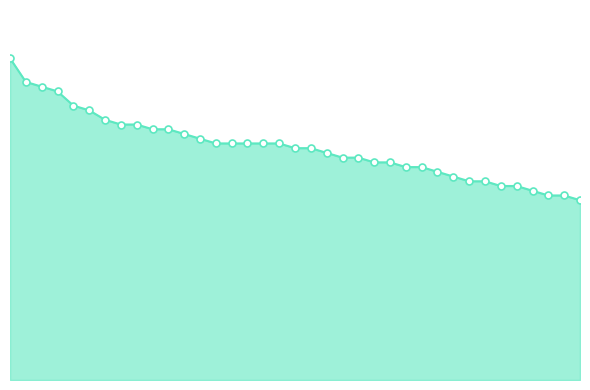

Is this an area chart (filled region under the line)?

Yes